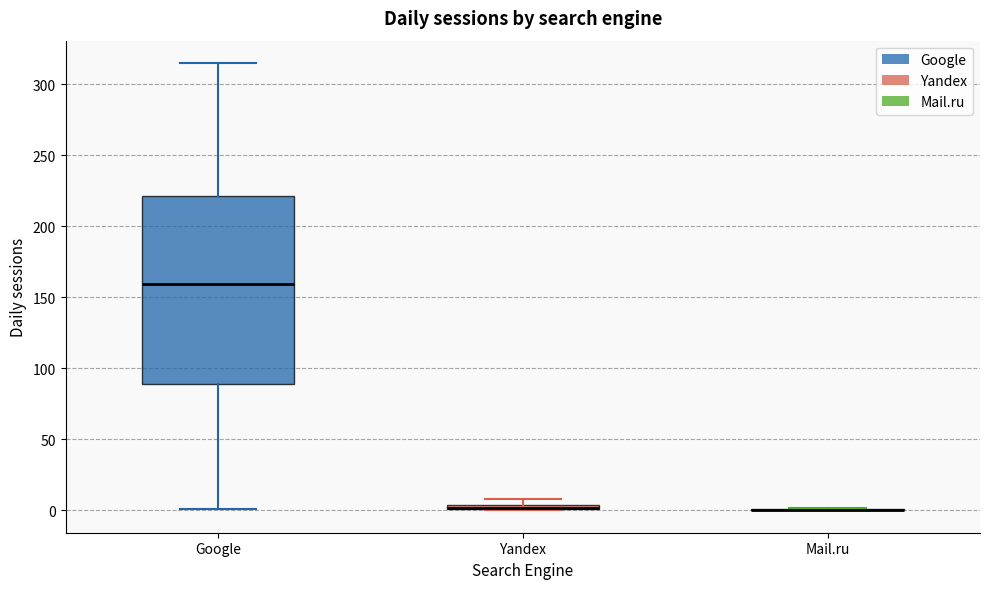

Comparing the boxes themselves (not the whiskers), which one is the tallest?

Google